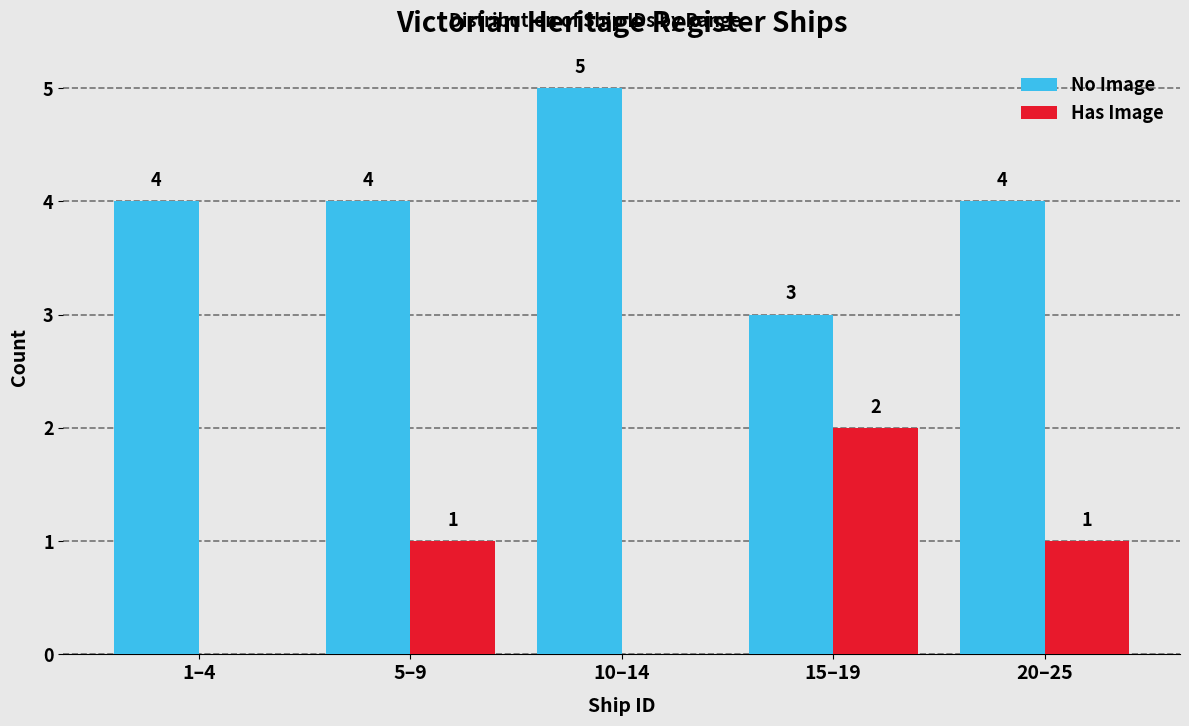

Reading left to right, transcribe all the data shown in this chart.

No Image: 1–4=4	5–9=4	10–14=5	15–19=3	20–25=4
Has Image: 1–4=0	5–9=1	10–14=0	15–19=2	20–25=1